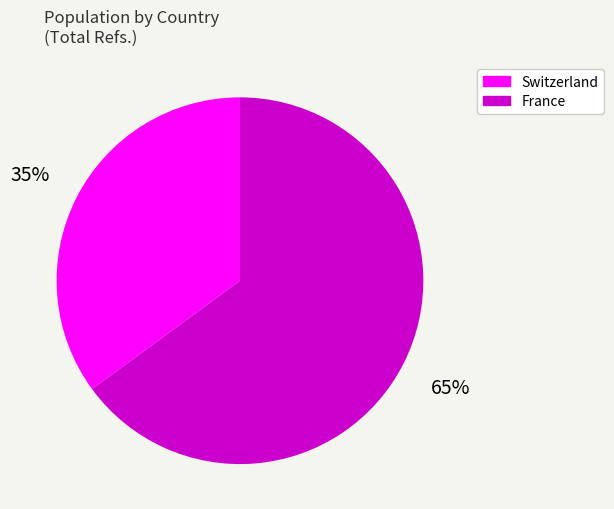

The France slice represents 53% of the pie. True or false?

False